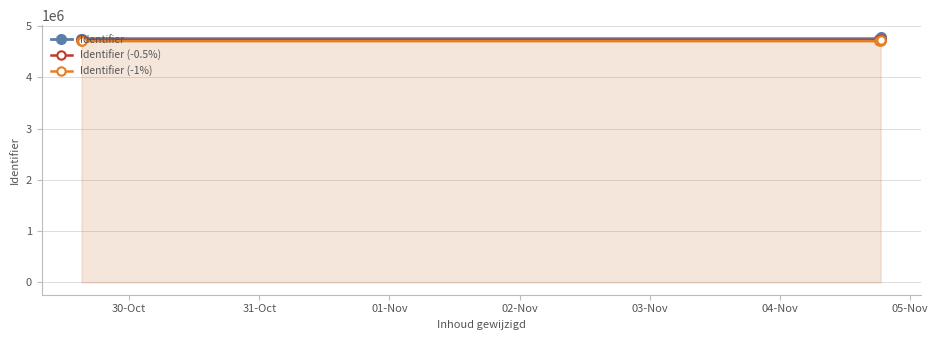

How many lines are shown in the chart?

3